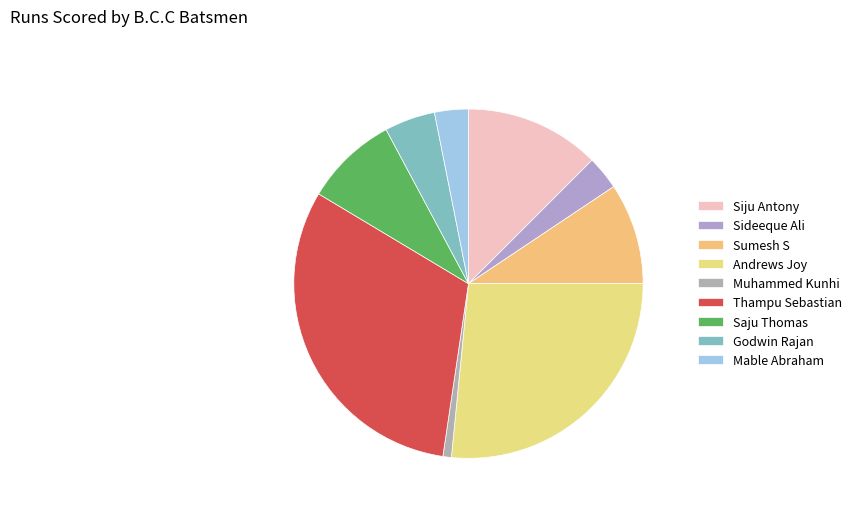

Between Godwin Rajan and Mable Abraham, which is larger?

Godwin Rajan